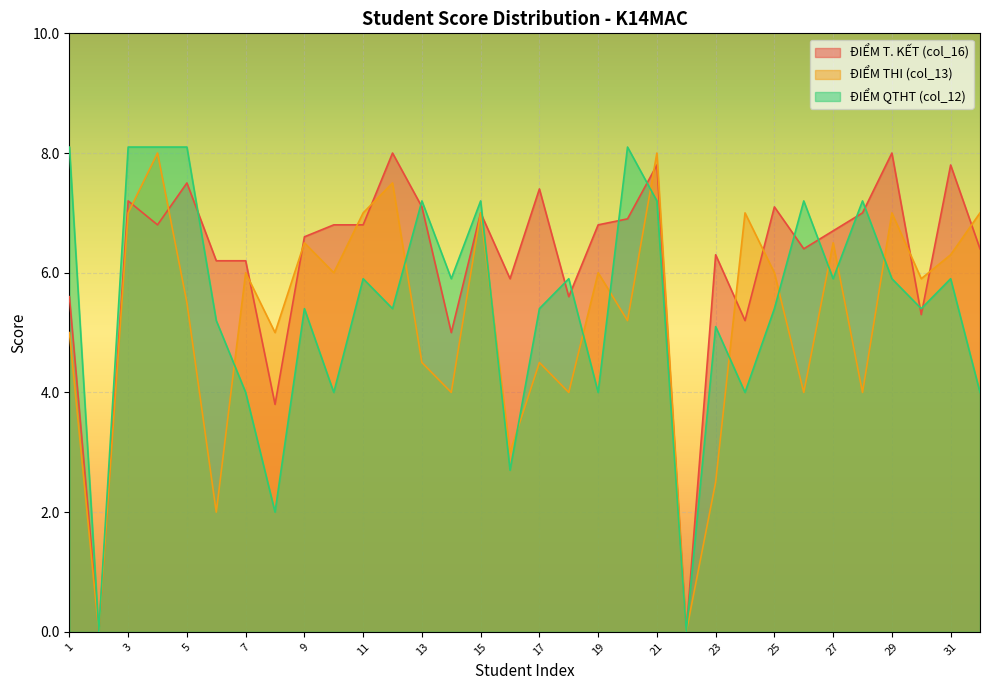

Is the value of ĐIỂM QTHT (col_12) at 6 greater than the value of ĐIỂM T. KẾT (col_16) at 5?

No